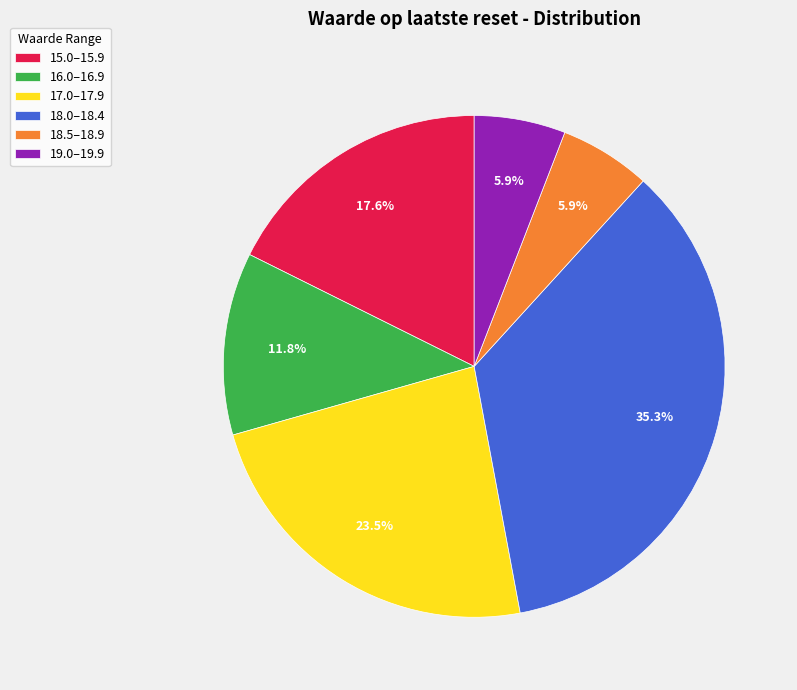

Between 18.0–18.4 and 16.0–16.9, which is larger?

18.0–18.4